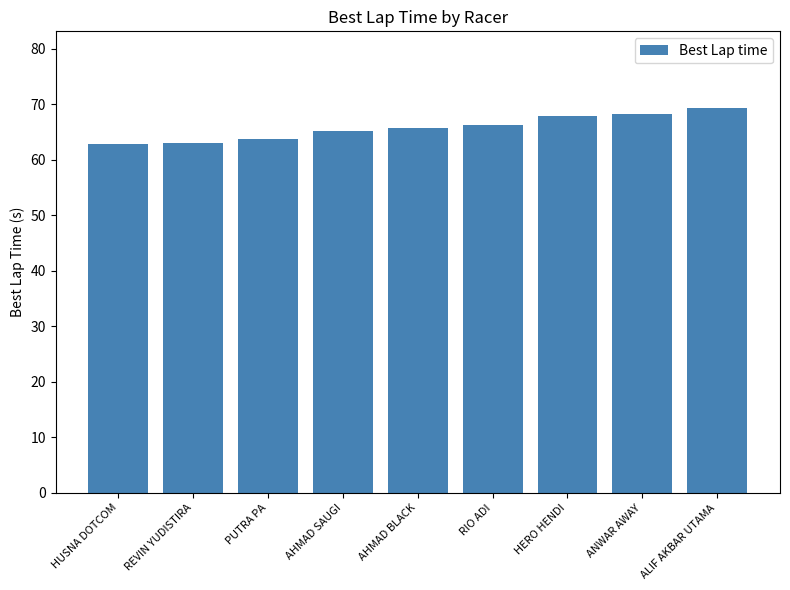

The chart shows a value of 46.0 at ANWAR AWAY. True or false?

False